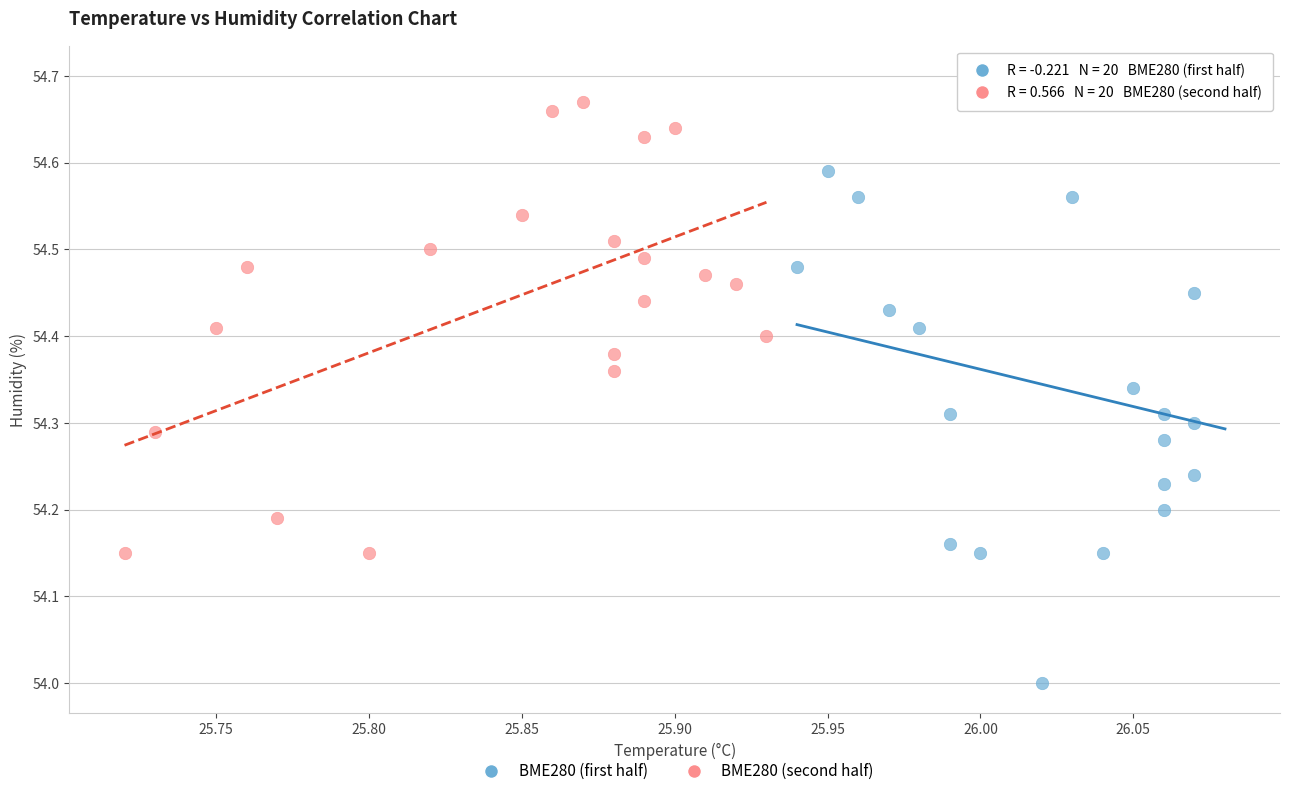

Which series reaches the minimum Y coordinate?

BME280 (first half)